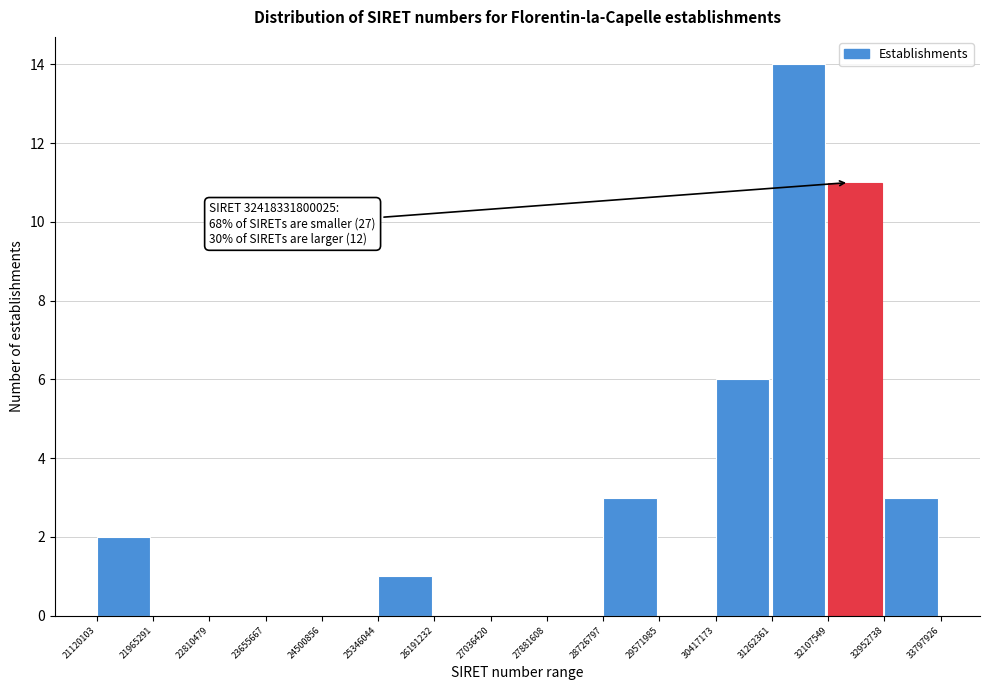

Reading left to right, extract all data points from this chart.

21120103=2	21965291=0	22810479=0	23655667=0	24500856=0	25346044=1	26191232=0	27036420=0	27881608=0	28726797=3	29571985=0	30417173=6	31262361=14	32107549=11	32952738=3